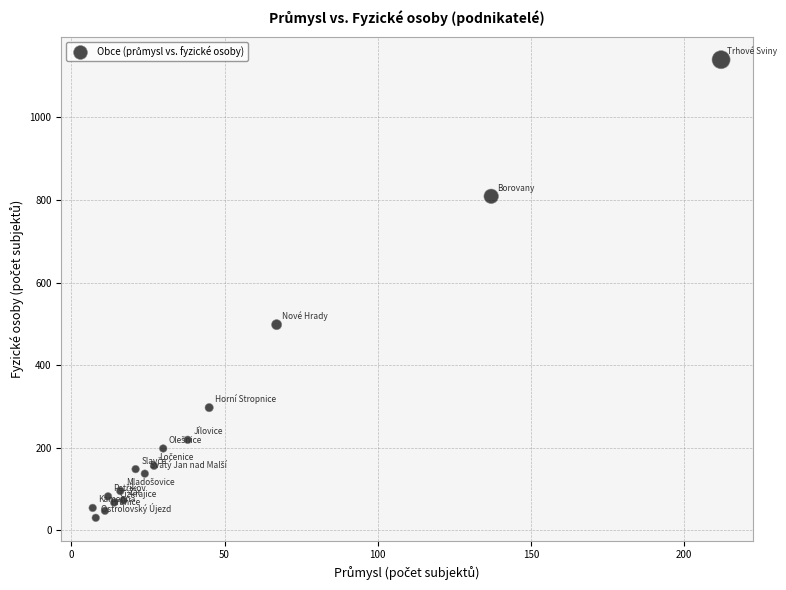

What Y value in the scatter plot is closest to 585?

498